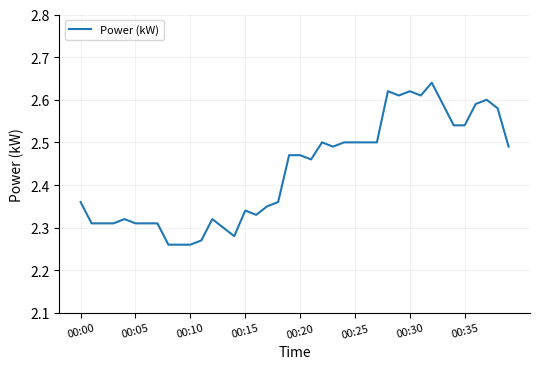

What is the difference between the maximum and minimum values?

0.4